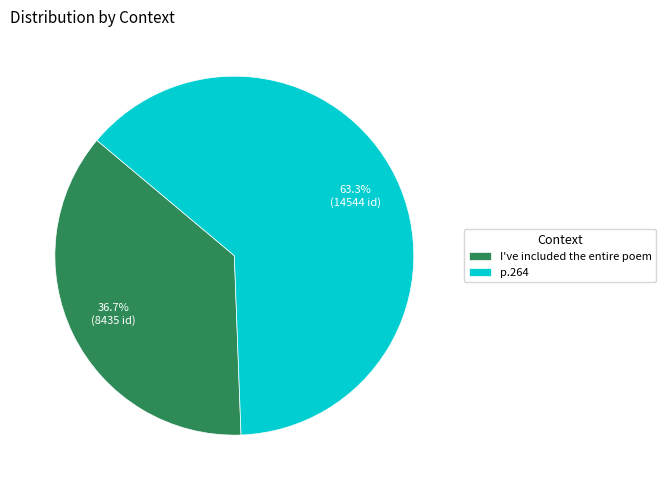

How many slices are in this pie chart?

2